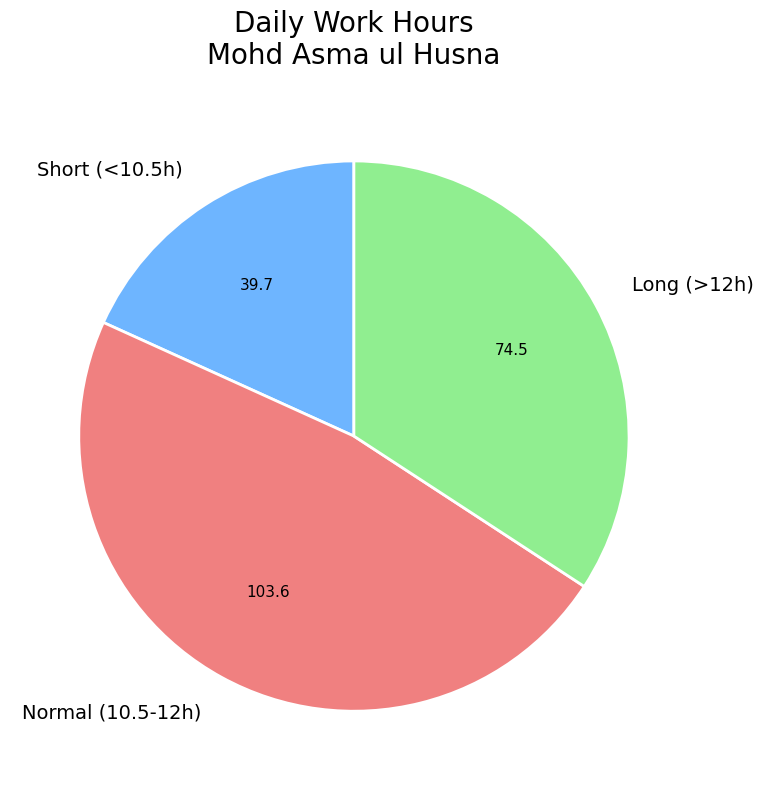

Rank the categories by value from lowest to highest.

Short (<10.5h), Long (>12h), Normal (10.5-12h)